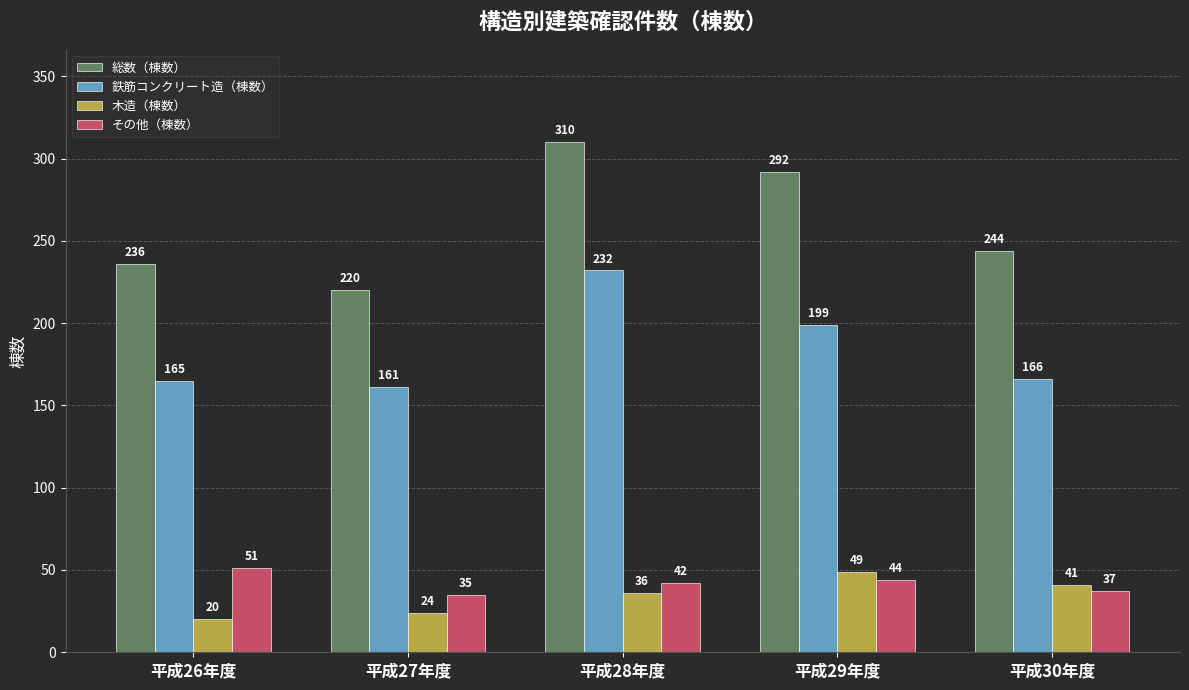

Is the value of その他（棟数） at 平成27年度 greater than the value of 木造（棟数） at 平成26年度?

Yes